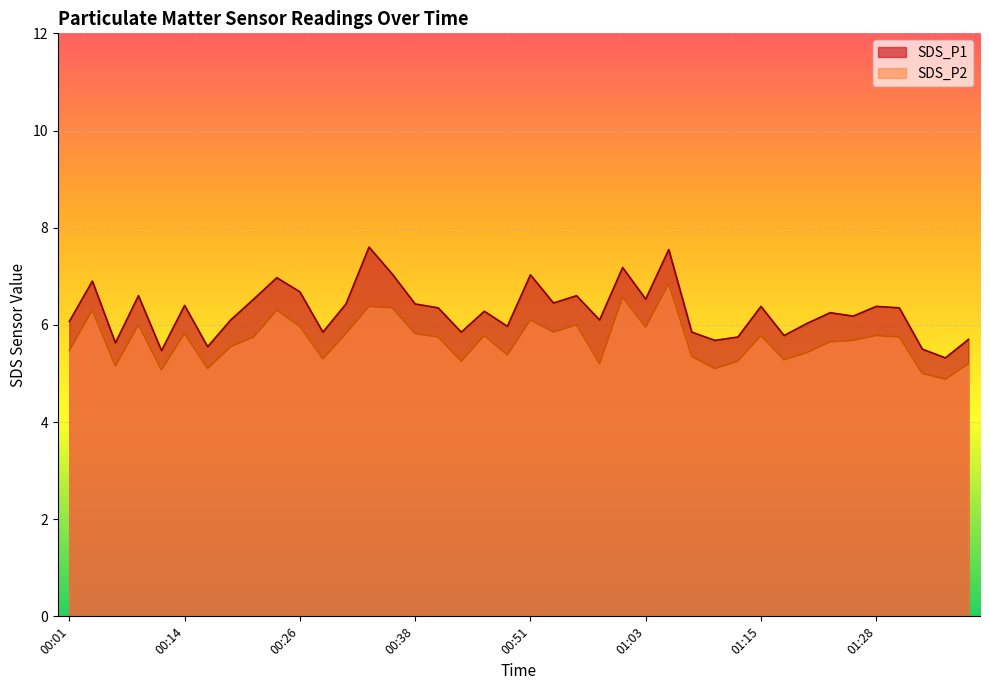

The SDS_P1 series shows 2.5 at 00:36. True or false?

False